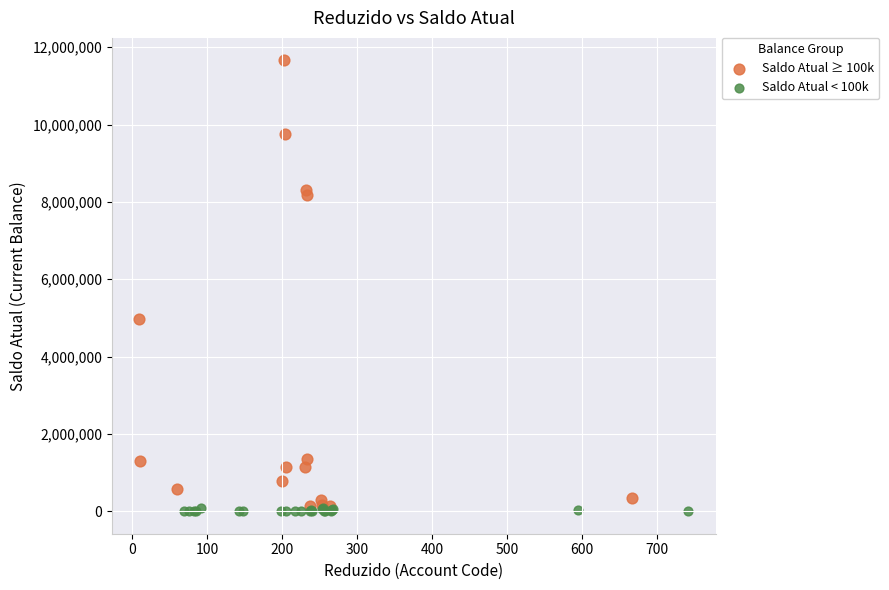

Which series contains the lowest Y value?

Saldo Atual < 100k